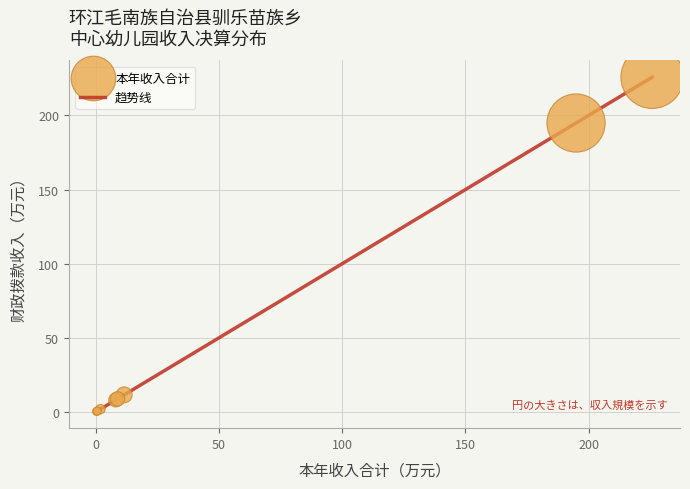

What is the difference between the second highest and minimum values?

194.6